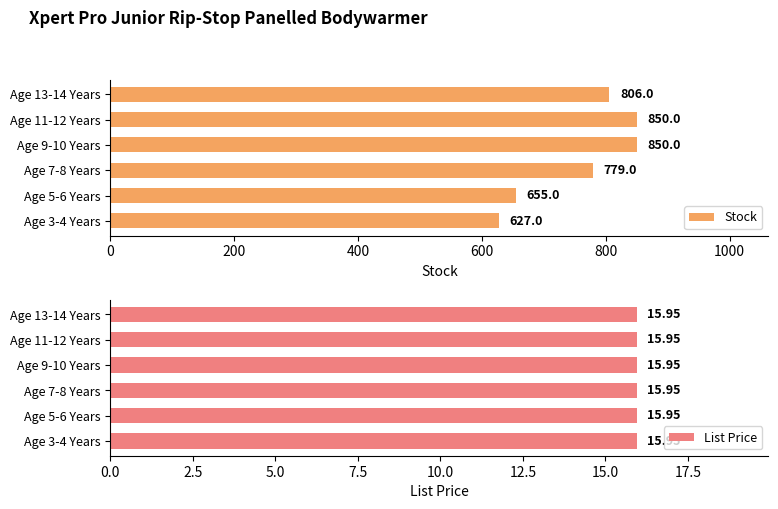

How many data points in Stock are less than 806?

3